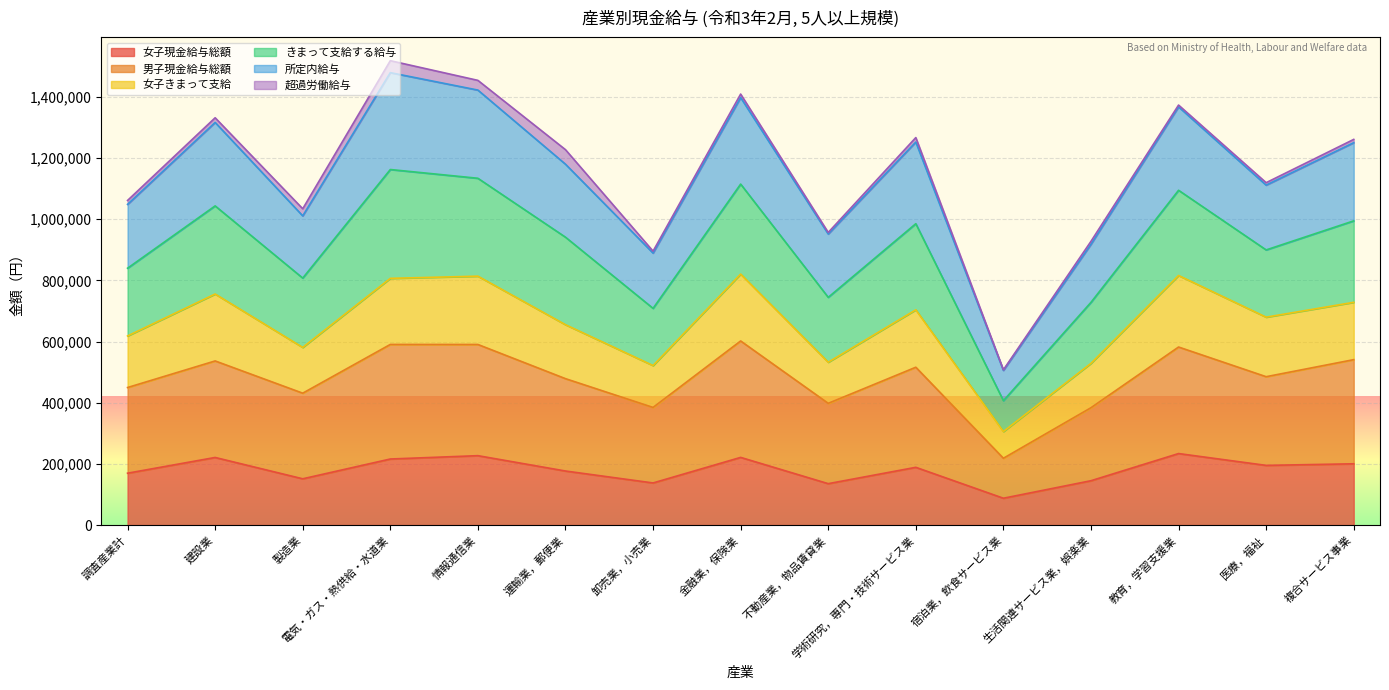

True or false: 男子現金給与総額 and 女子きまって支給 intersect in this chart.

False